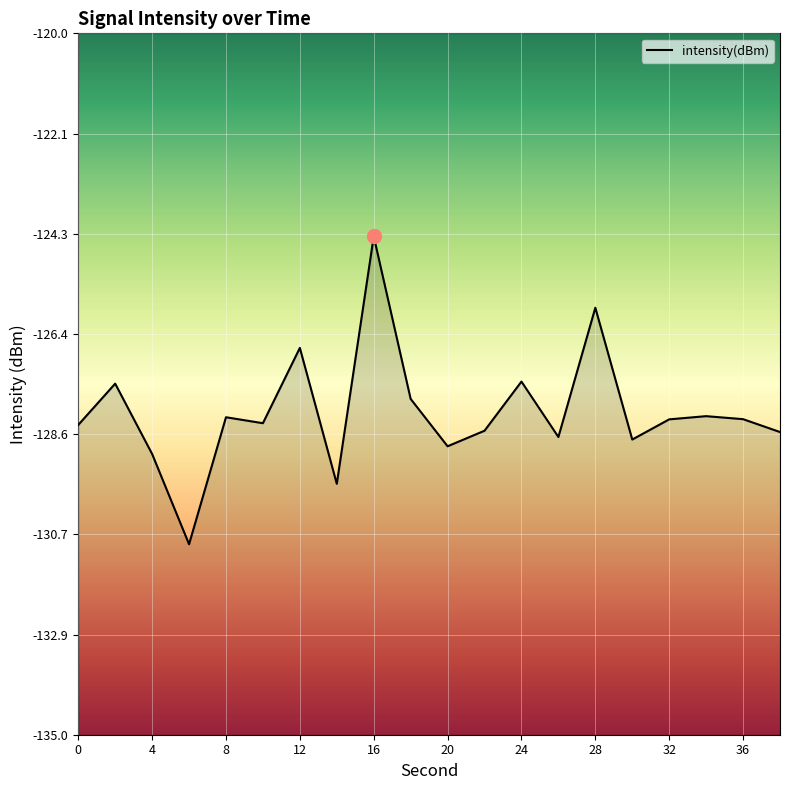

At which category does the chart reach its peak across all series?

16